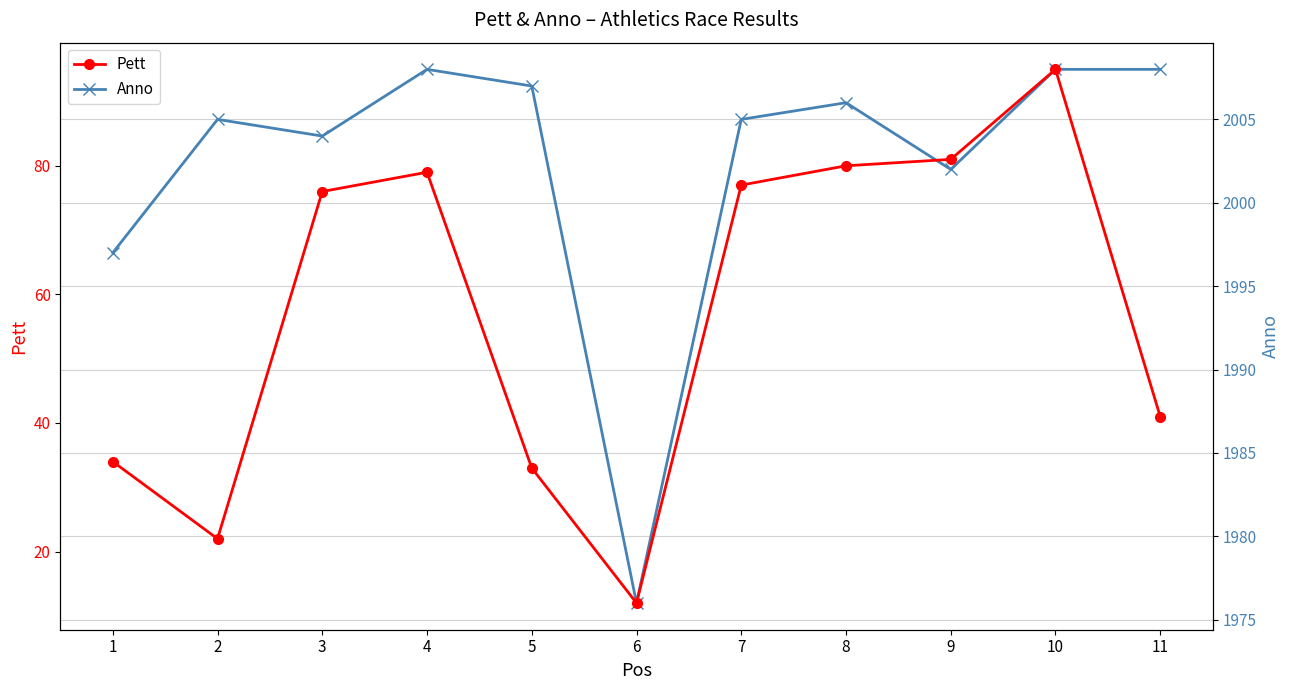

Reading left to right, extract all data points from this chart.

Pett: 1=34	2=22	3=76	4=79	5=33	6=12	7=77	8=80	9=81	10=95	11=41
Anno: 1=1997	2=2005	3=2004	4=2008	5=2007	6=1976	7=2005	8=2006	9=2002	10=2008	11=2008